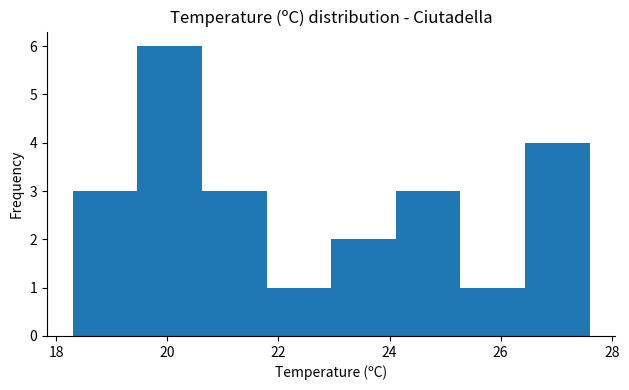

Reading left to right, transcribe this chart: for each bar, give the range it covers on the x-axis and its height. Neither the bar edges nor the heights are printed on the chart, so give them approximately, as read against the axes.

18.4 to 19.4: 3
19.4 to 20.6: 6
20.6 to 21.8: 3
21.8 to 23.0: 1
23.0 to 24.2: 2
24.2 to 25.2: 3
25.2 to 26.4: 1
26.4 to 27.6: 4